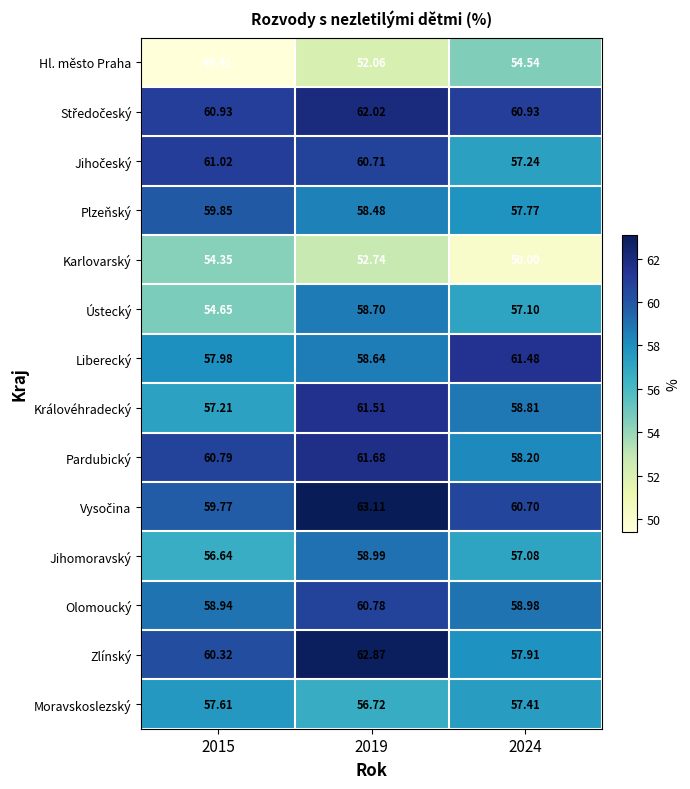

Which series has the largest range (max minus min)?

Hl. město Praha